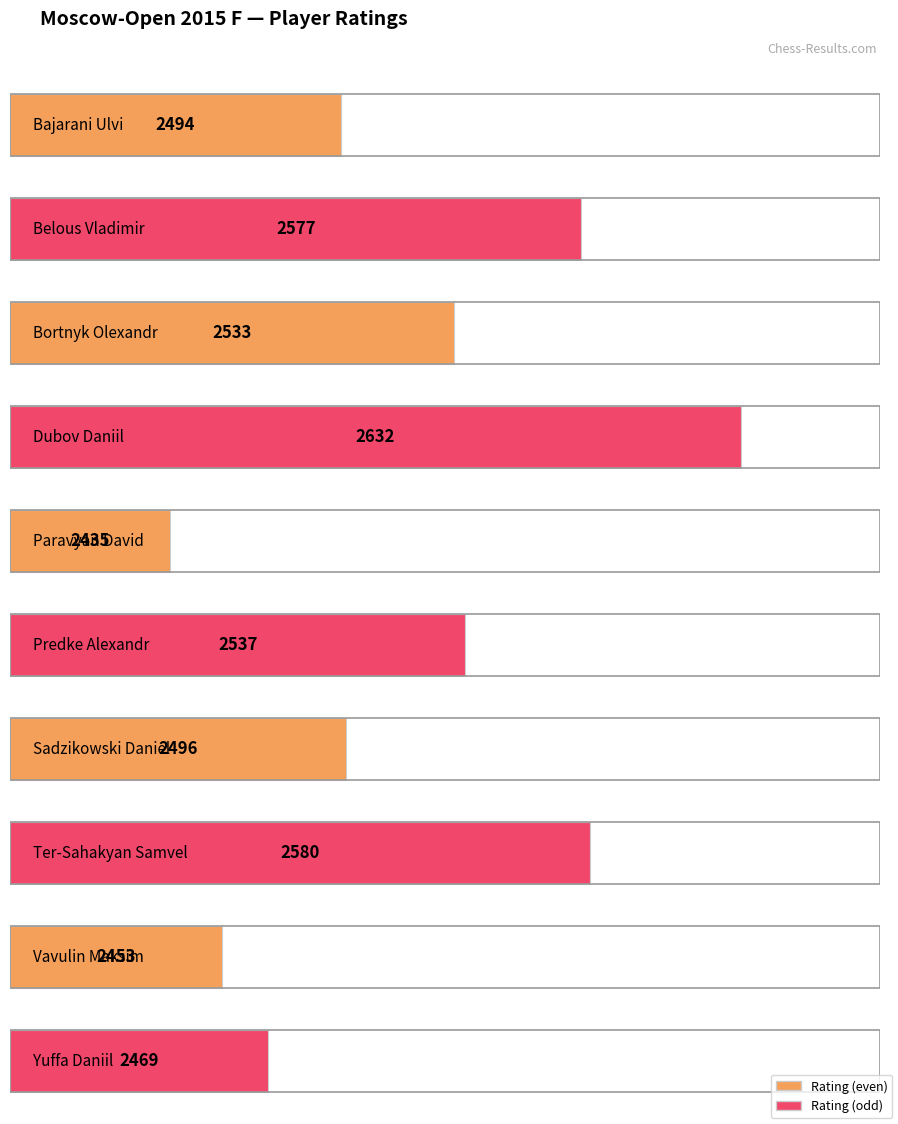

How many values are below 2533?

5